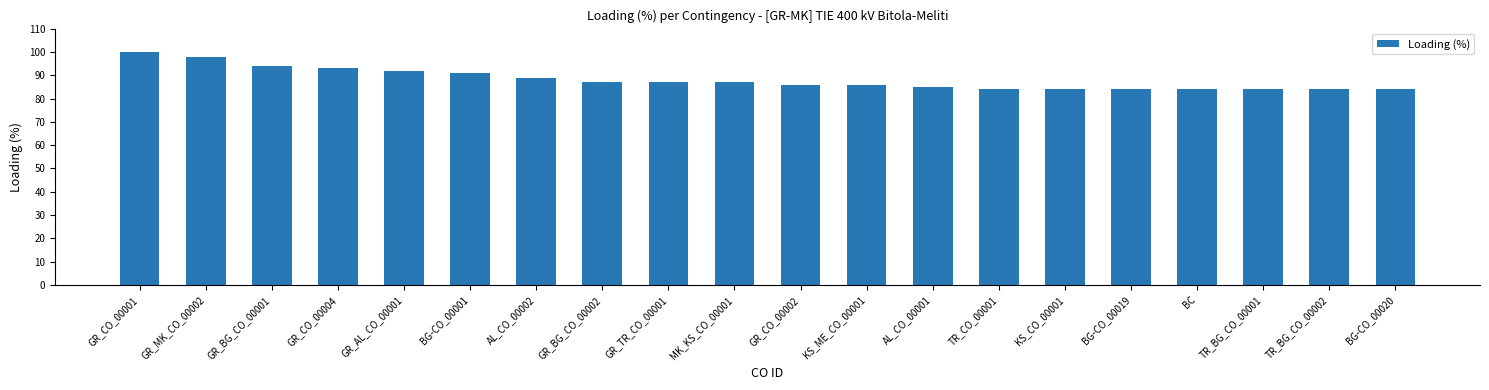

What is the change in value from GR_TR_CO_00001 to BG-CO_00019?

-3